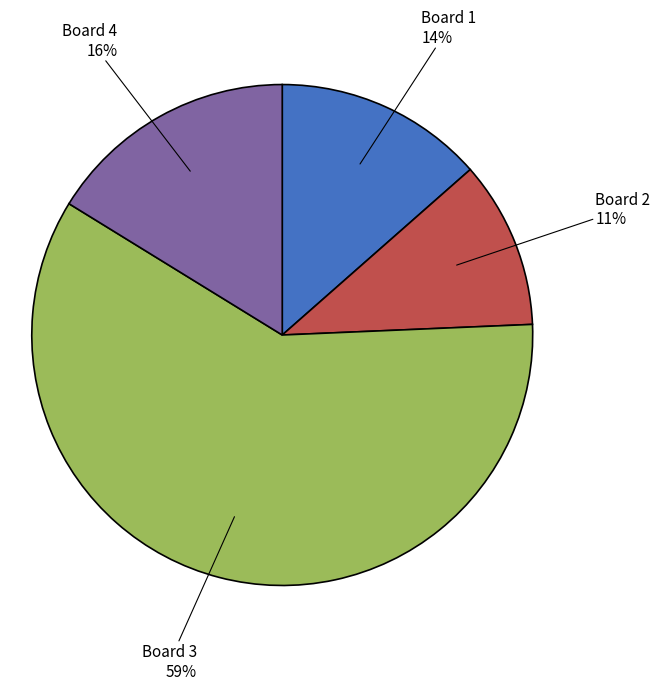

True or false: Board 3 accounts for 68% of the total.

False